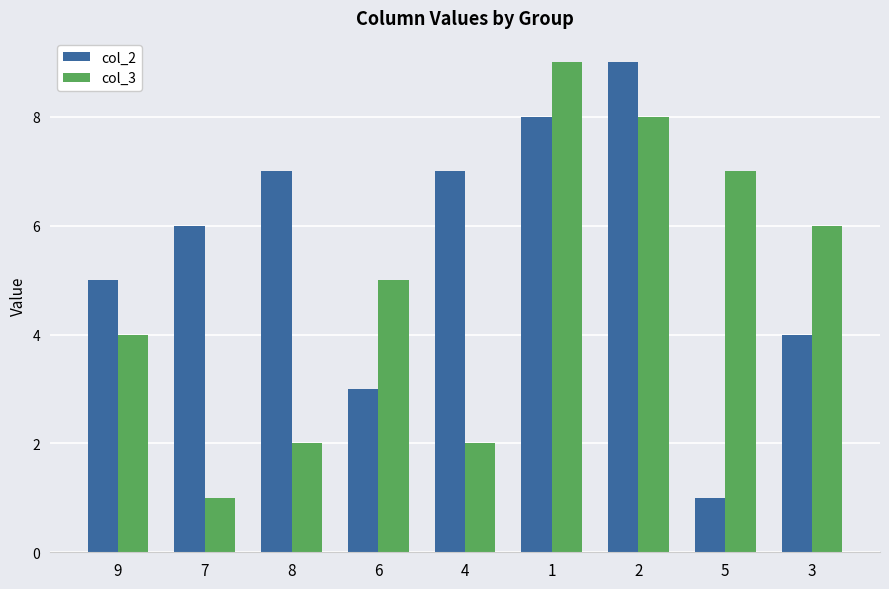

Is the value of col_3 at 7 greater than the value of col_2 at 7?

No